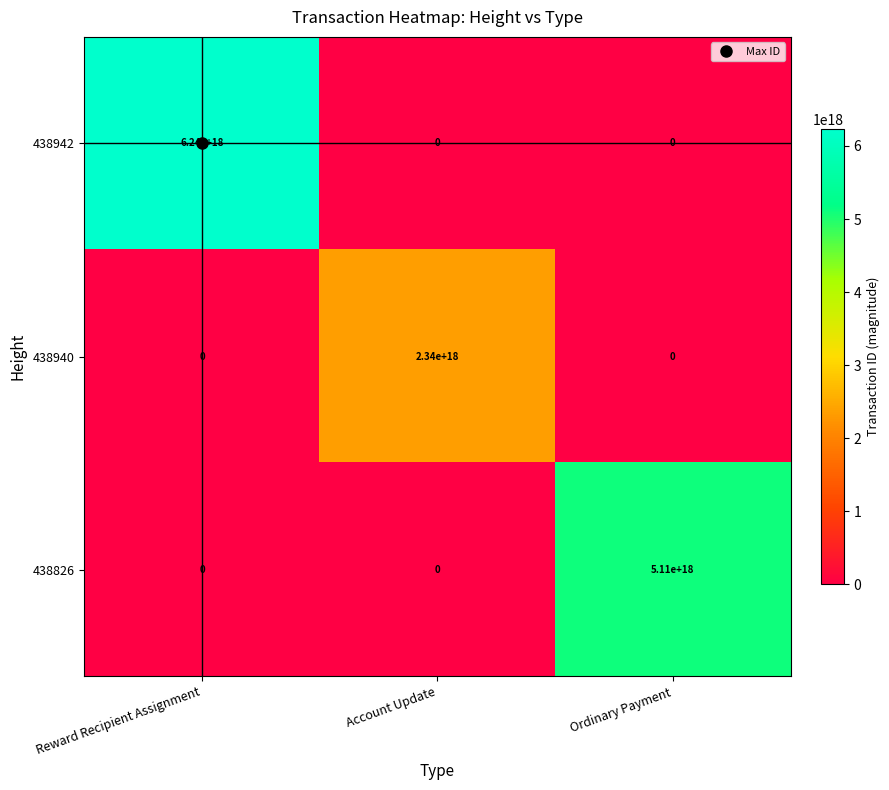

At which category is the sum across all series the highest?

Reward Recipient Assignment